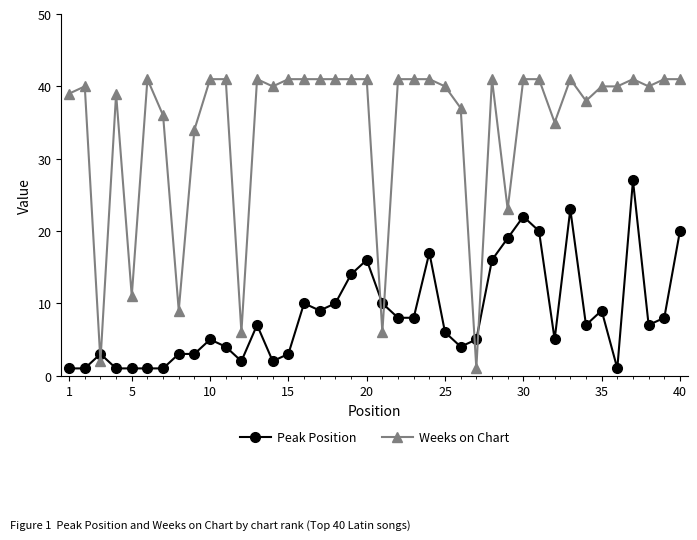

Which series ends up on top after the final intersection of Peak Position and Weeks on Chart?

Weeks on Chart